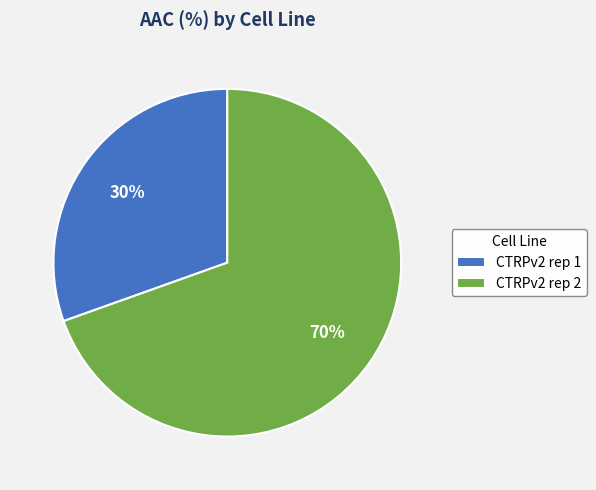

Count the number of slices in the pie.

2